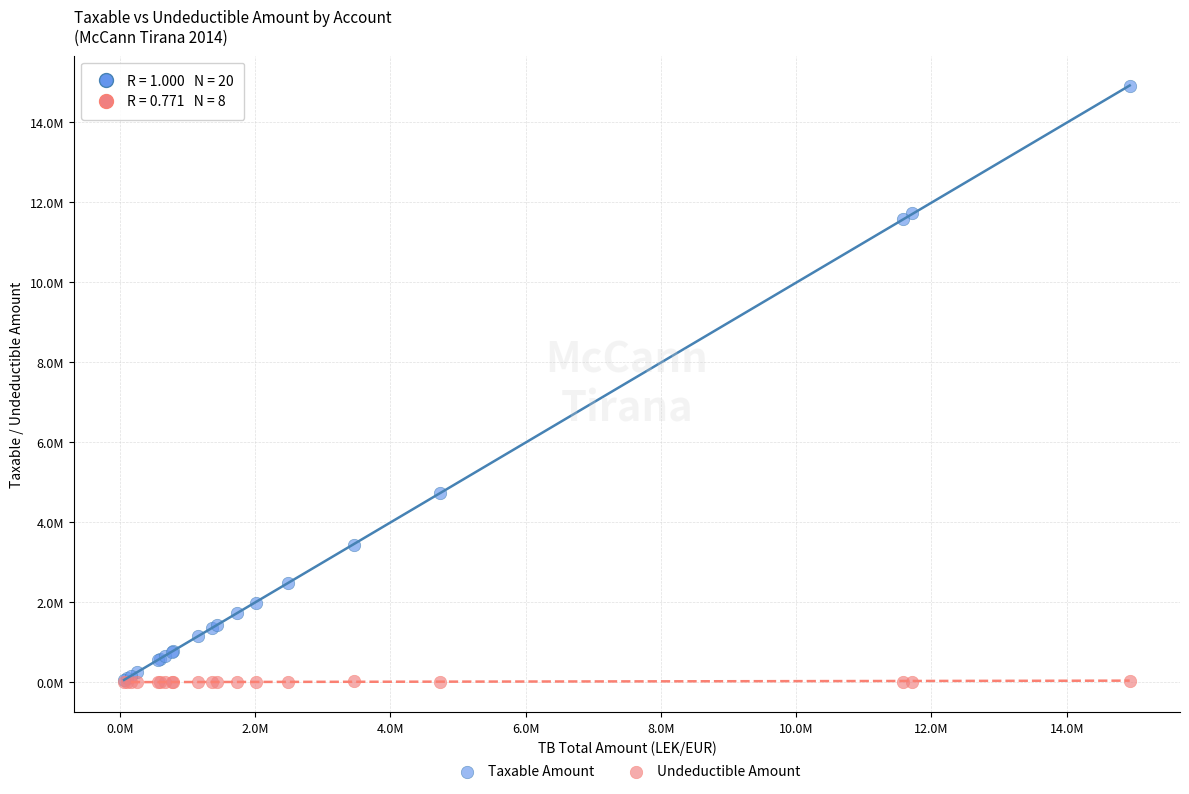

Which series has the widest spread of Y values?

Taxable Amount